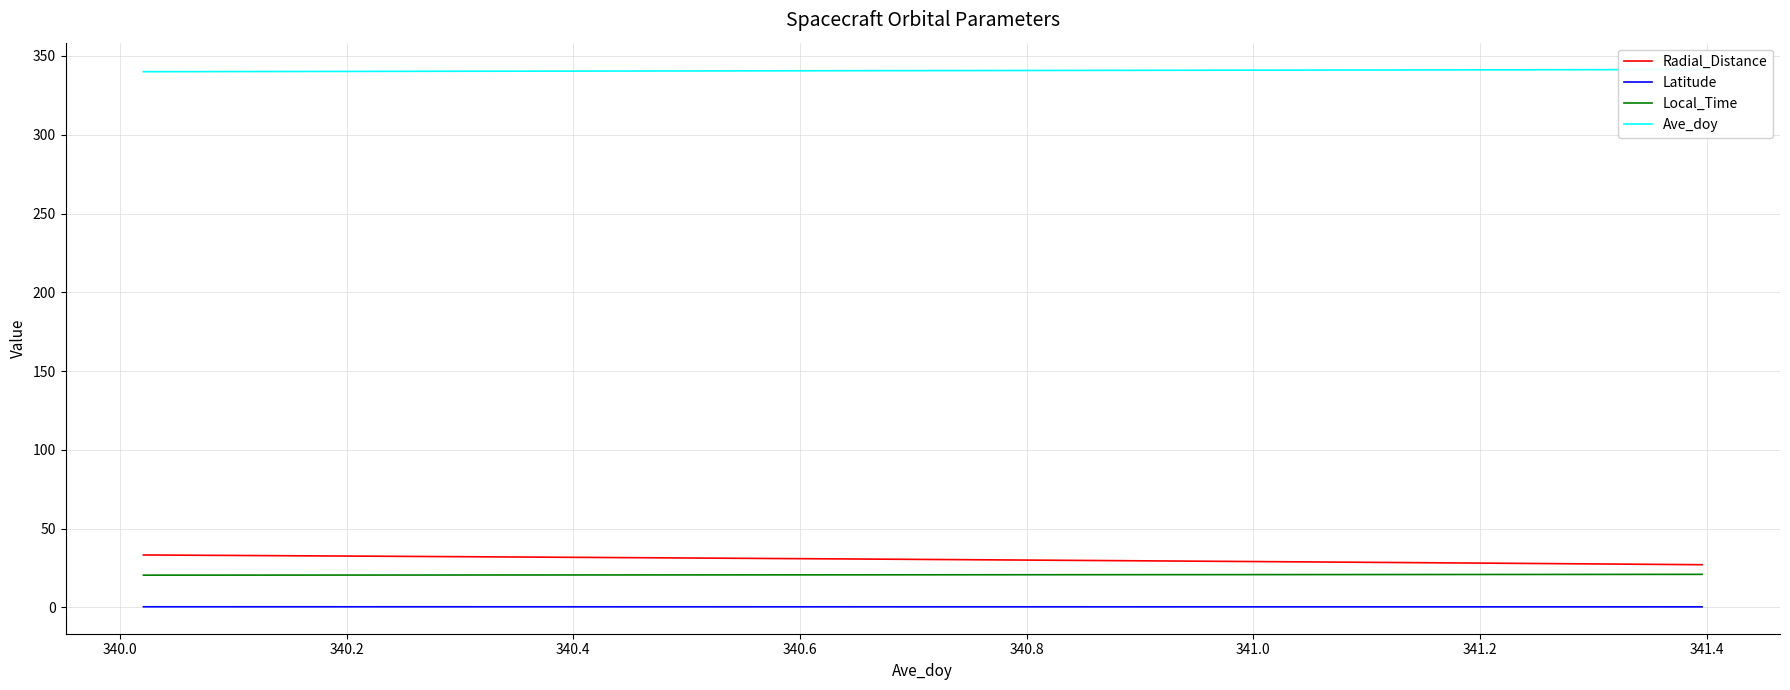

True or false: Radial_Distance and Latitude cross at least once.

False